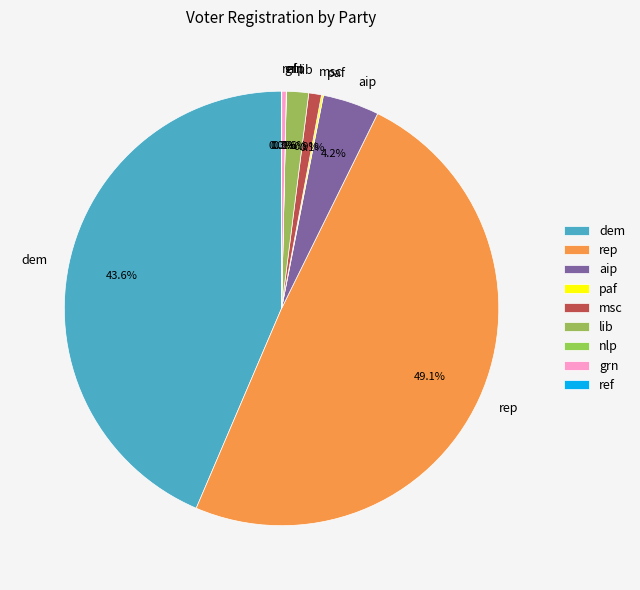

Which slice is the largest?

rep